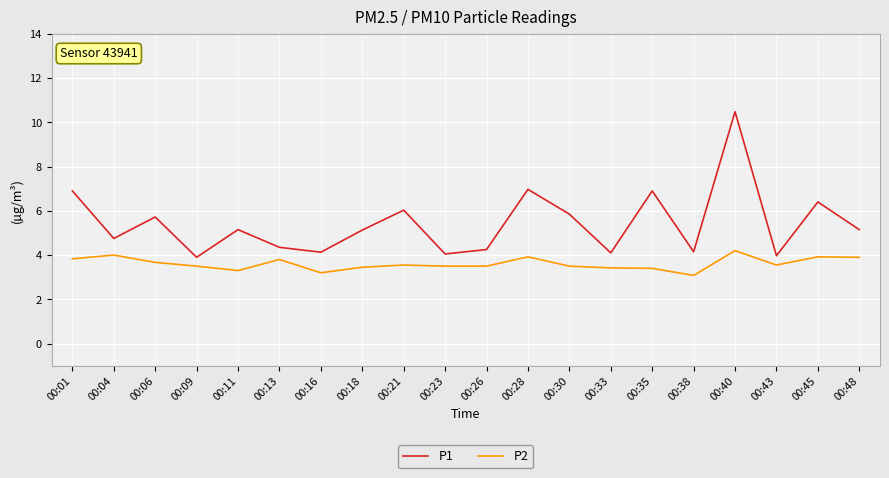

What is the difference between the maximum and minimum values in the P1 series?

6.6